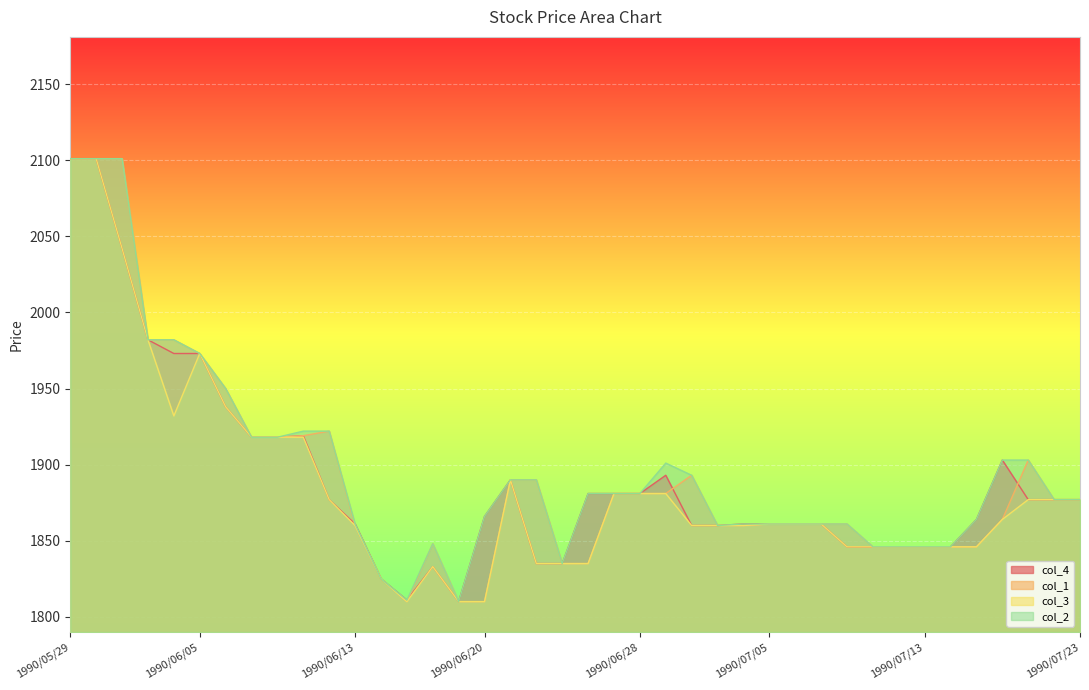

At which category does col_2 reach its first local peak?

1990/06/18